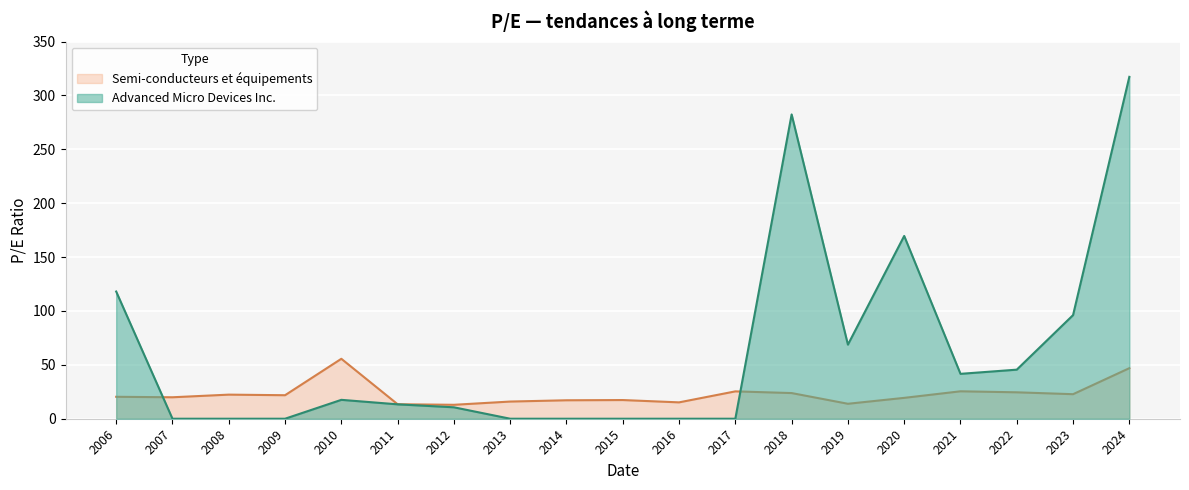

Reading left to right, extract all data points from this chart.

Advanced Micro Devices Inc.: 118.0	0.0	0.0	0.0	17.5	13.4	10.6	0.0	0.0	0.0	0.0	0.0	282.4	68.8	169.6	41.7	45.5	96.2	317.3
Semi-conducteurs et équipements: 20.4	19.9	22.4	21.8	55.6	13.4	12.9	15.9	17.1	17.3	15.2	25.4	23.8	13.9	19.4	25.5	24.5	22.8	46.9